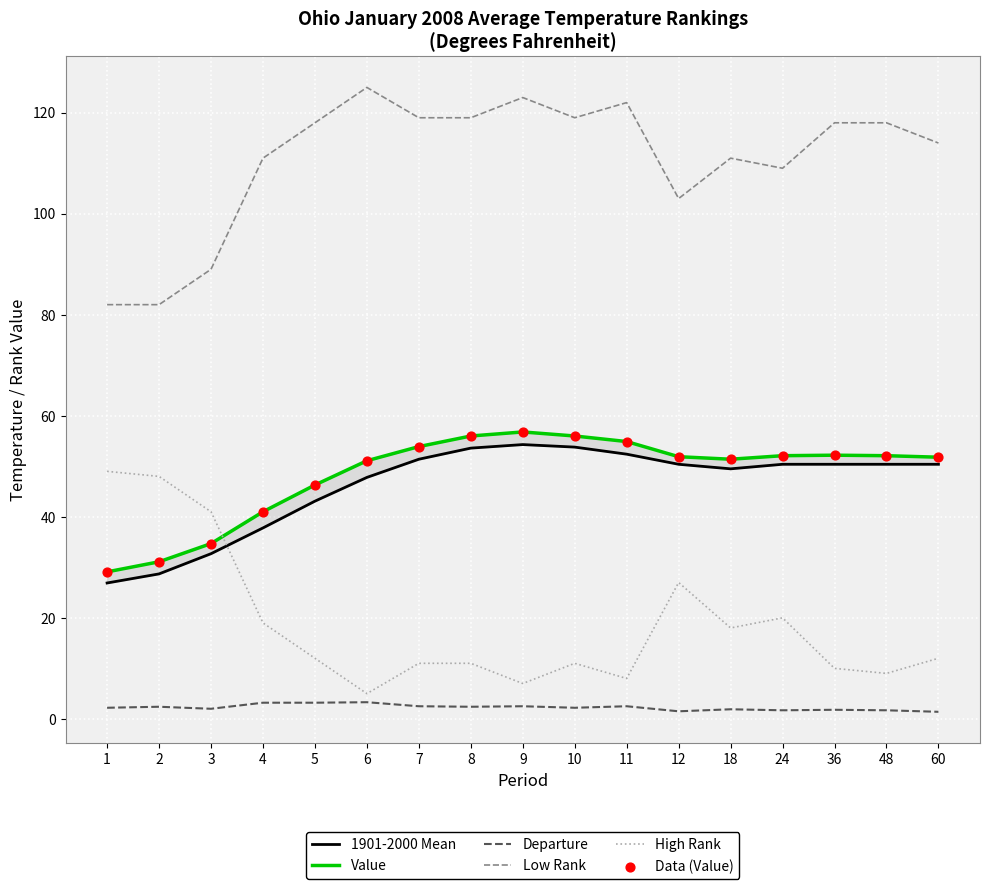

Is the value of Low Rank at 18 greater than the value of Value at 2?

Yes